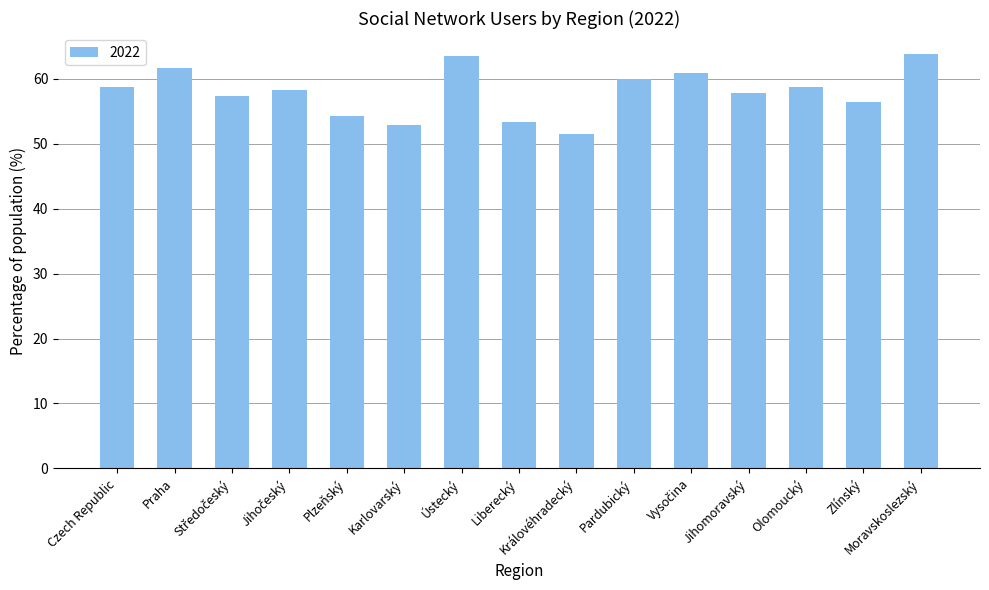

True or false: the data shows 27.2 at Olomoucký.

False